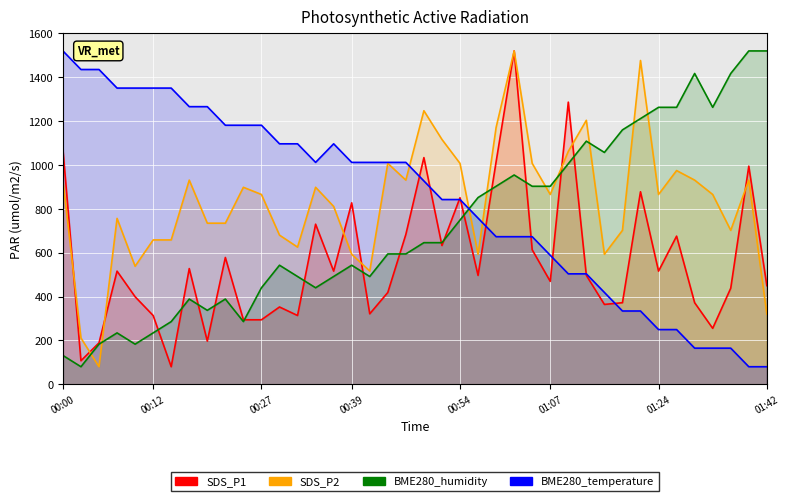

At which category is the sum across all series the highest?

01:02